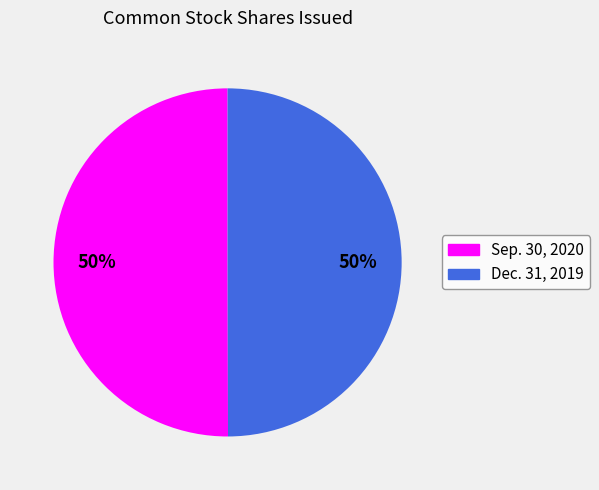

Approximately how many times larger is the value at Sep. 30, 2020 compared to Dec. 31, 2019?

1.0